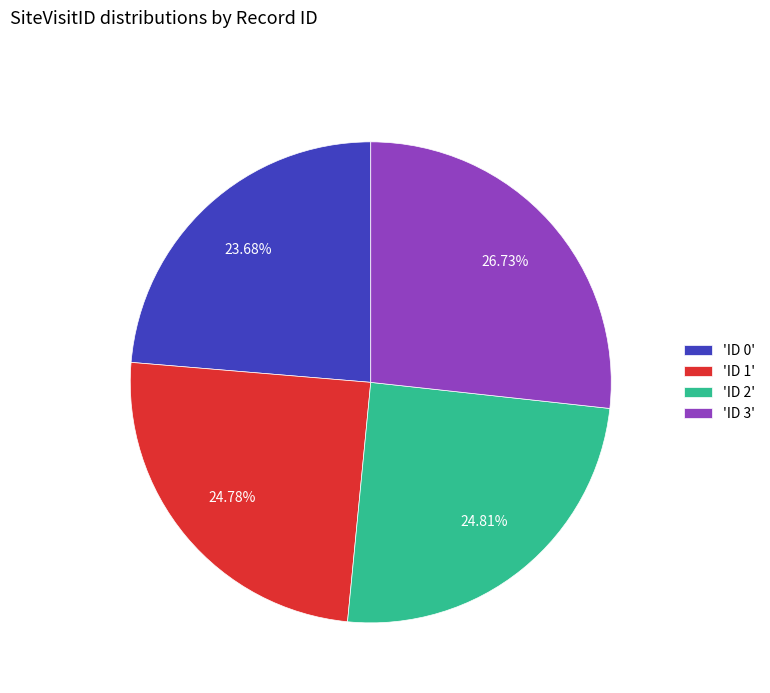

Is the sum of 'ID 2' and 'ID 3' greater than half?

Yes